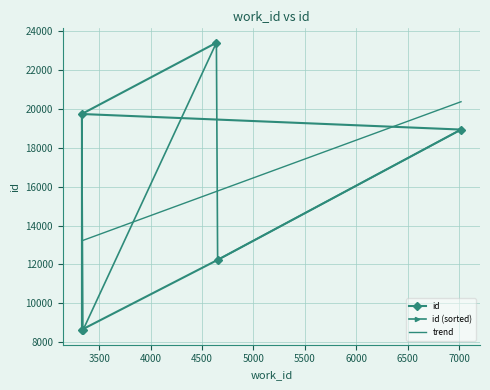

At which label does the data first exceed 18934?

3330